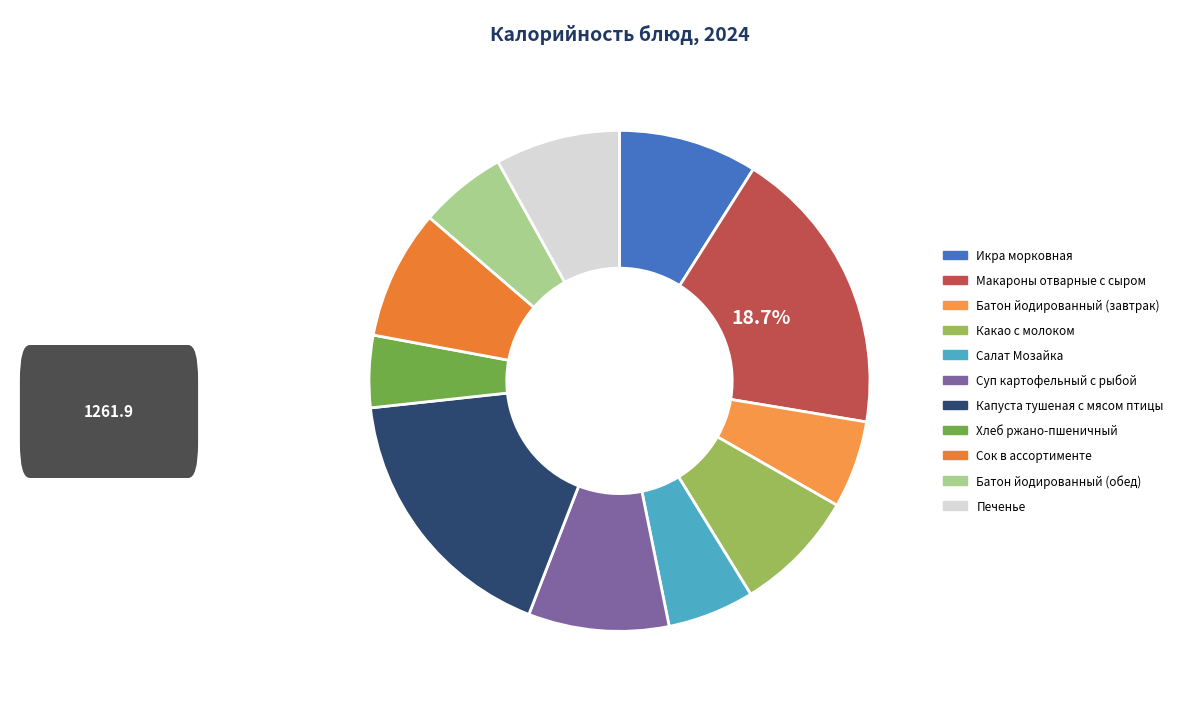

How much of the chart is everything except Какао с молоком?

92.0%